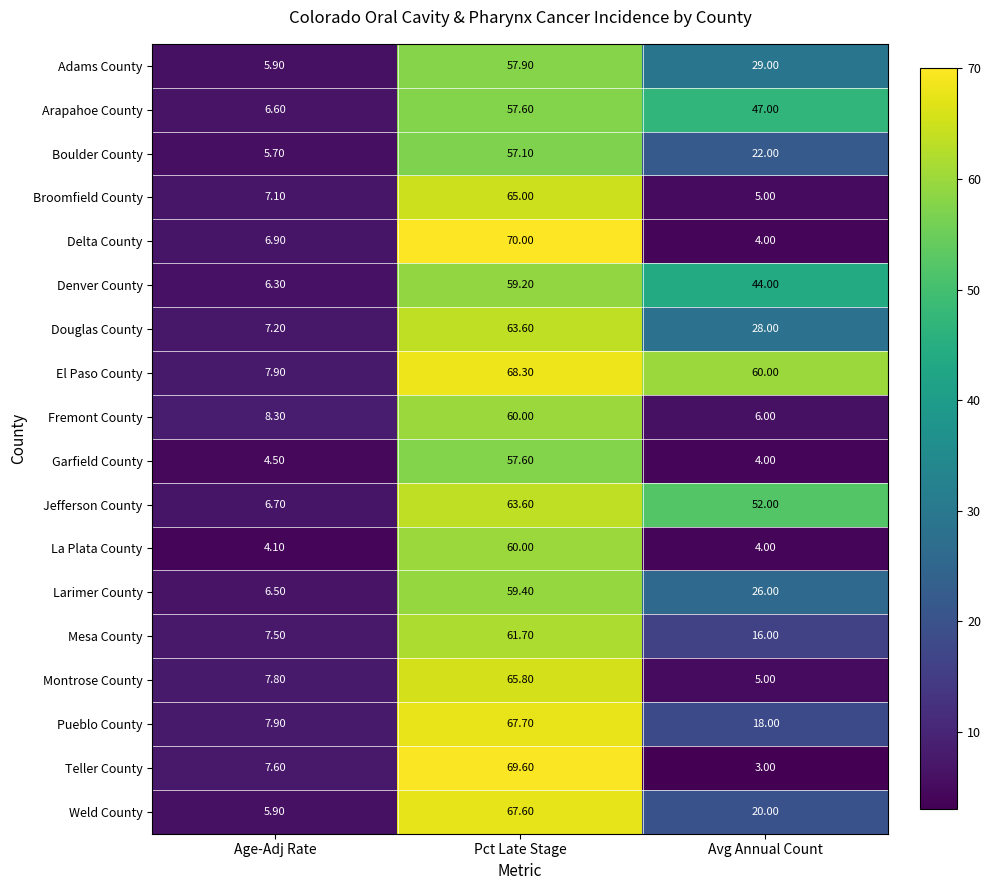

Rank the categories by Montrose County value from lowest to highest.

Avg Annual Count, Age-Adj Rate, Pct Late Stage